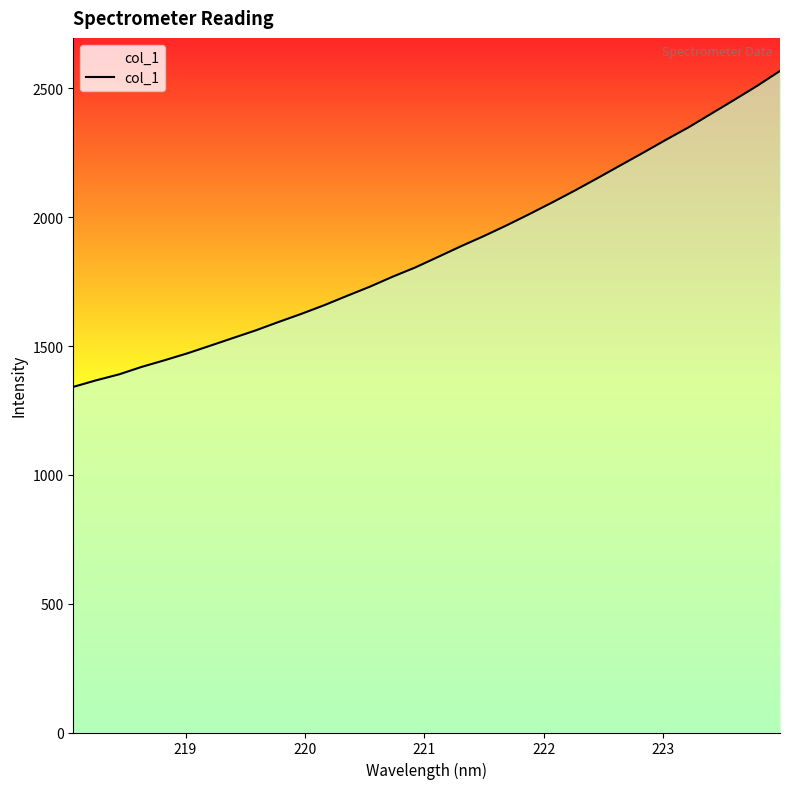

Reading right to left, transcribe all the data shown in this chart.

2568.1	2510.4	2456.2	2403.2	2349.9	2301.2	2251.0	2202.0	2152.6	2104.2	2057.7	2012.5	1968.8	1927.1	1887.7	1846.5	1805.6	1769.4	1730.6	1695.1	1658.8	1625.3	1593.8	1561.2	1531.4	1501.5	1471.9	1445.1	1419.4	1390.1	1367.1	1341.6